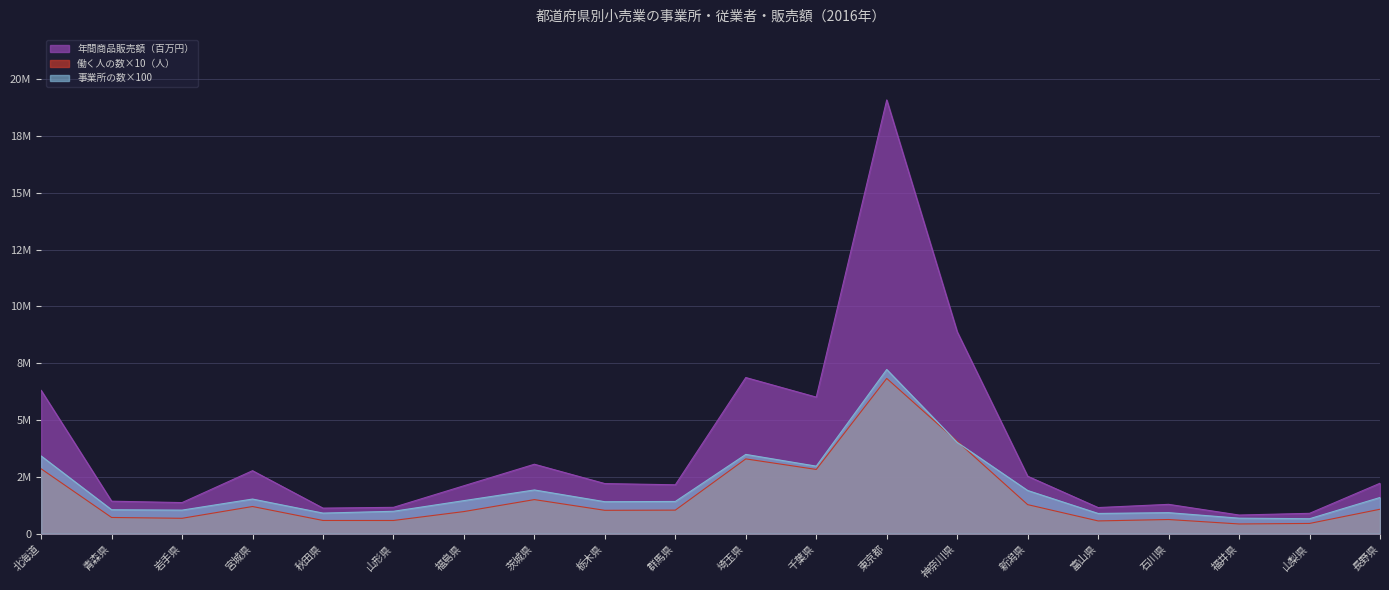

True or false: 年間商品販売額（百万円） has more than 2 interior local peaks.

True